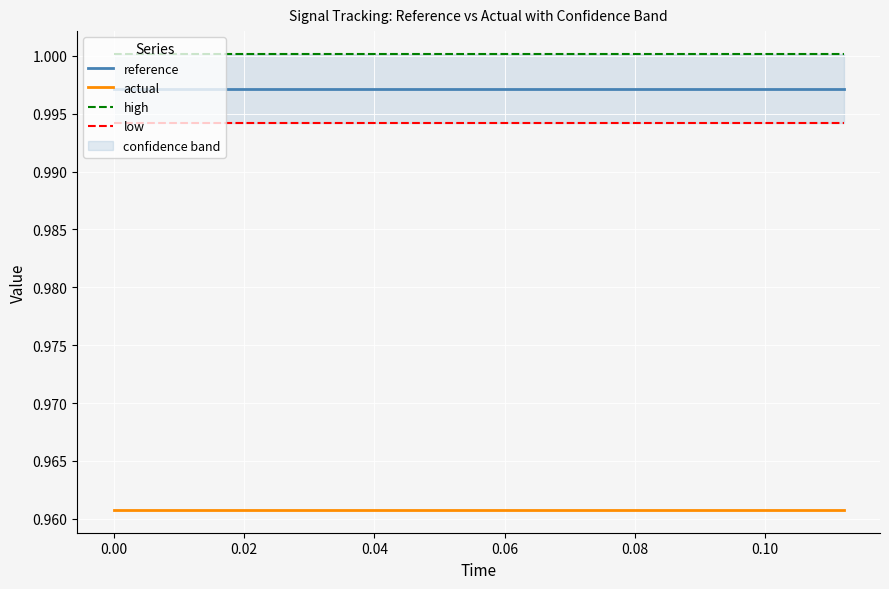

True or false: actual and reference cross at least once.

False